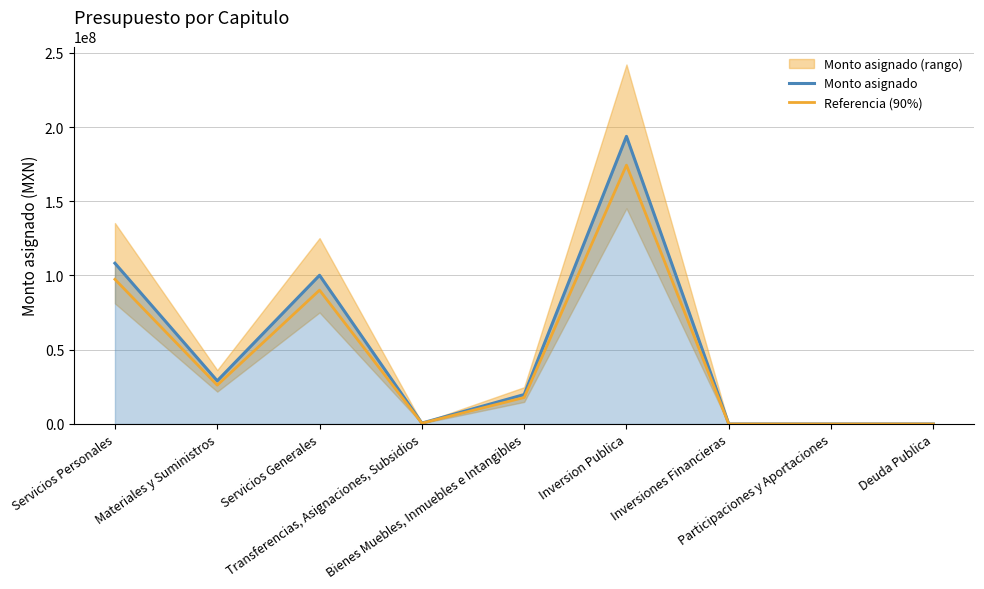

True or false: Monto asignado and Referencia (90%) cross at least once.

False